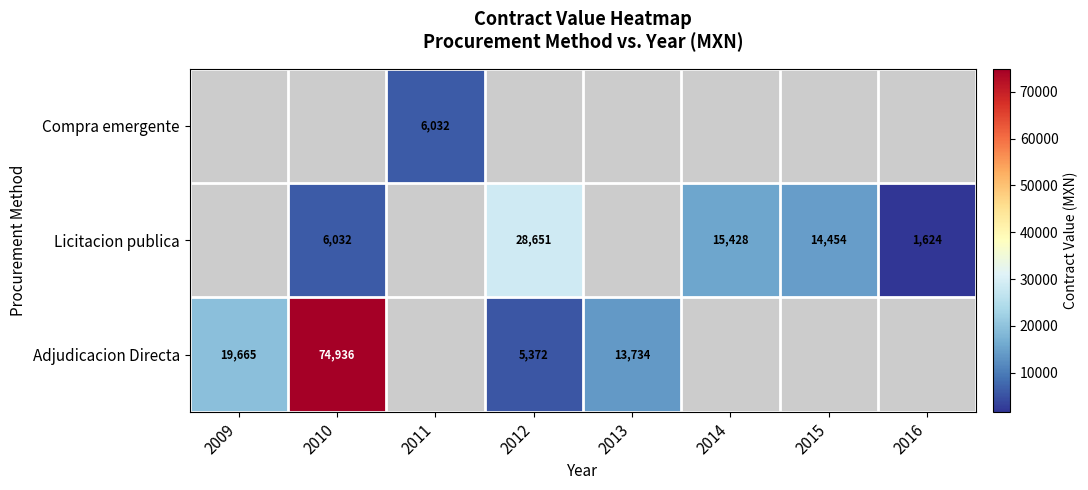

Between 2016 and 2012, which is larger?

2012